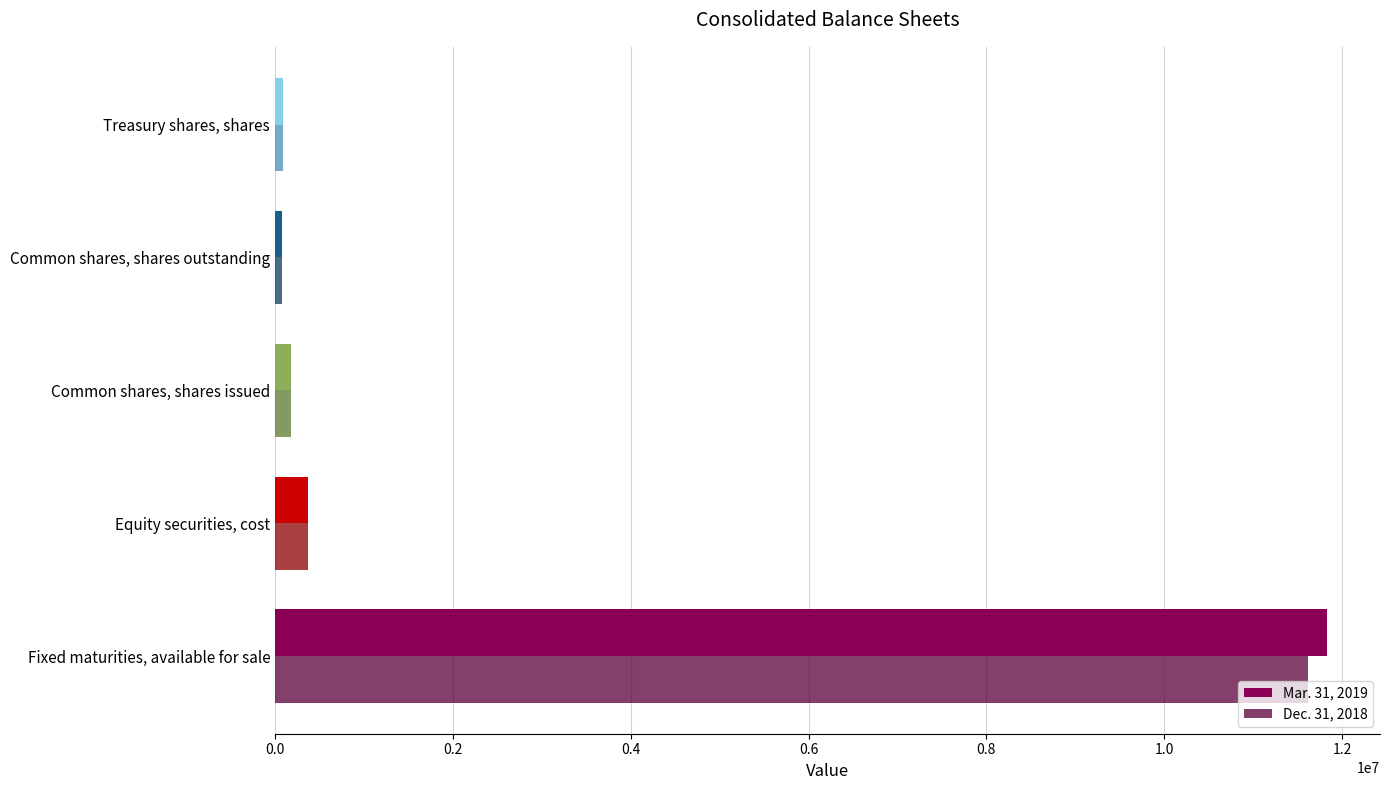

Which category has the highest value across all series?

Fixed maturities, available for sale